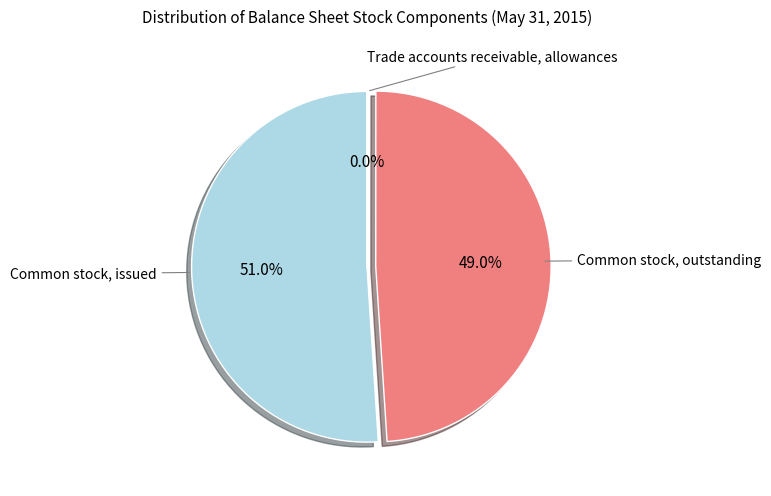

Is there a majority slice in this chart?

Yes